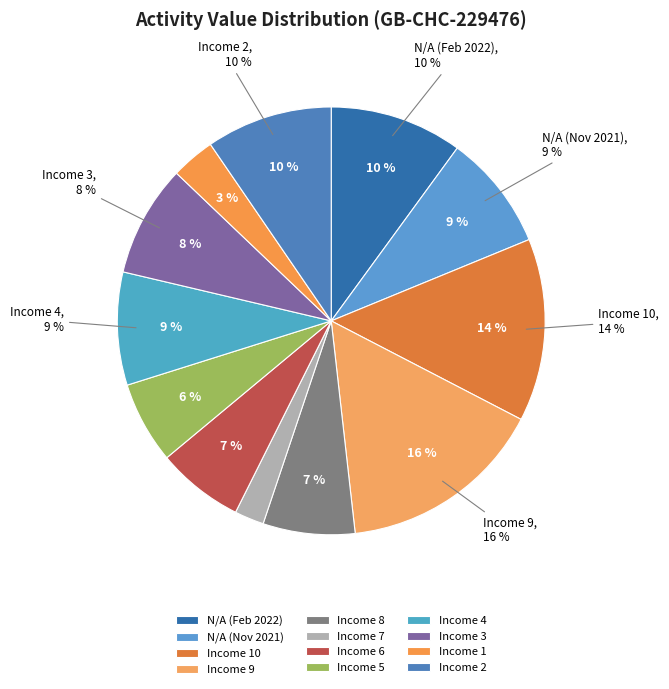

Is there a majority slice in this chart?

No